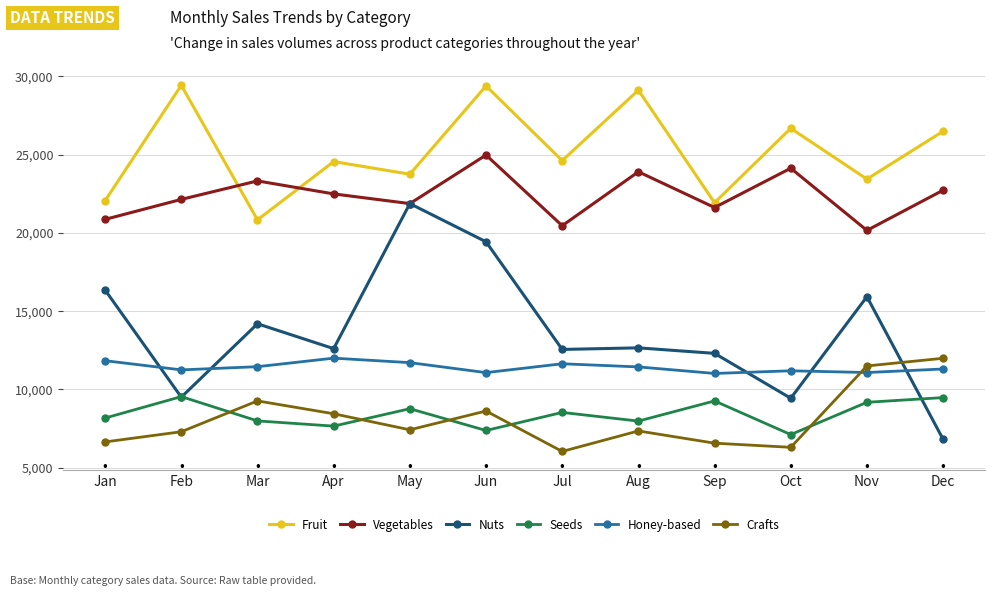

What is the spread (max minus min) of values at Mar?

15338